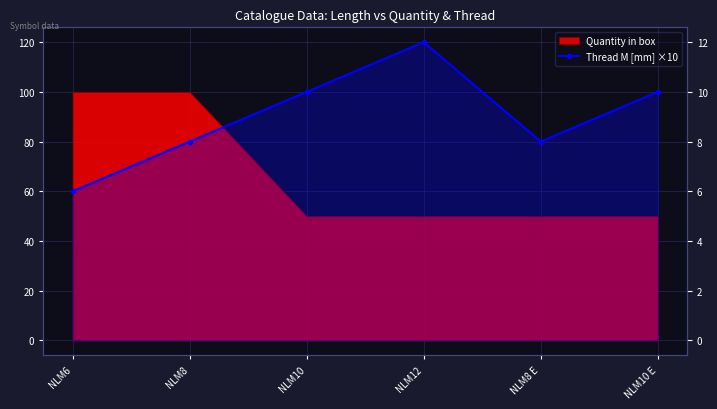

How many lines are shown in the chart?

1